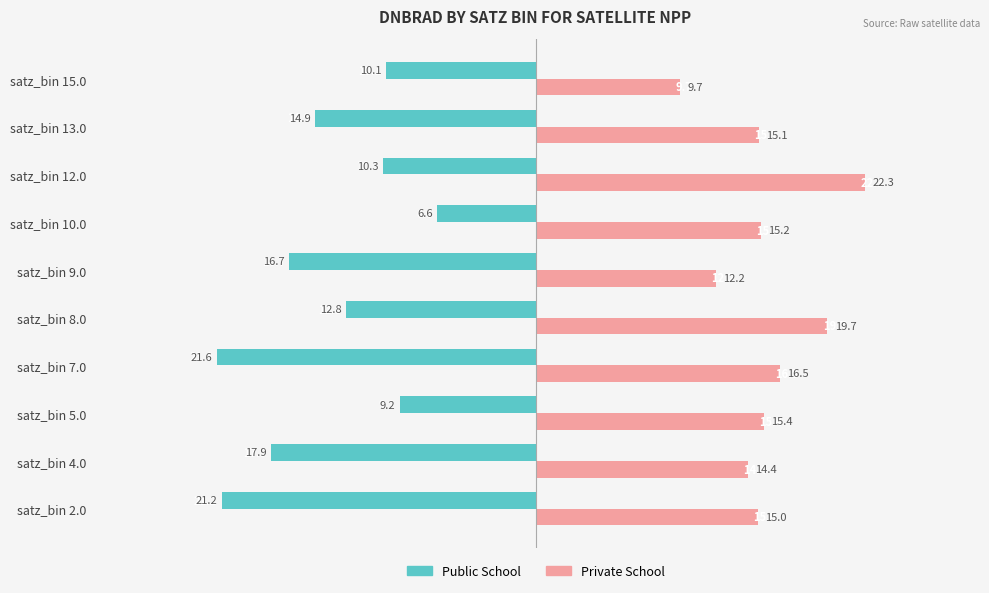

What is the difference between the second highest and minimum values in the Public School series?

12.4